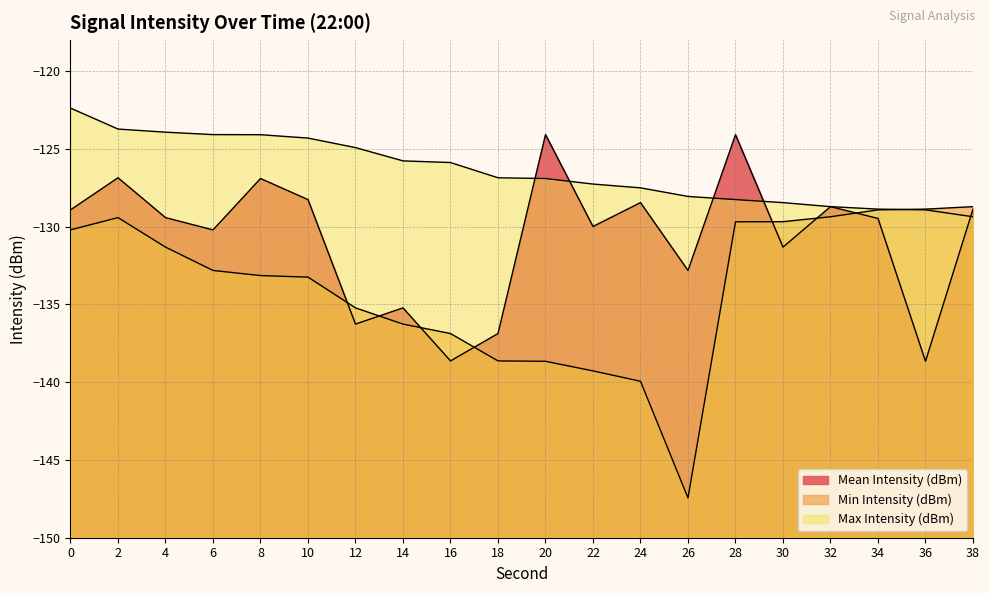

What is the difference between the maximum and second lowest values in the Mean Intensity (dBm) series?

14.6